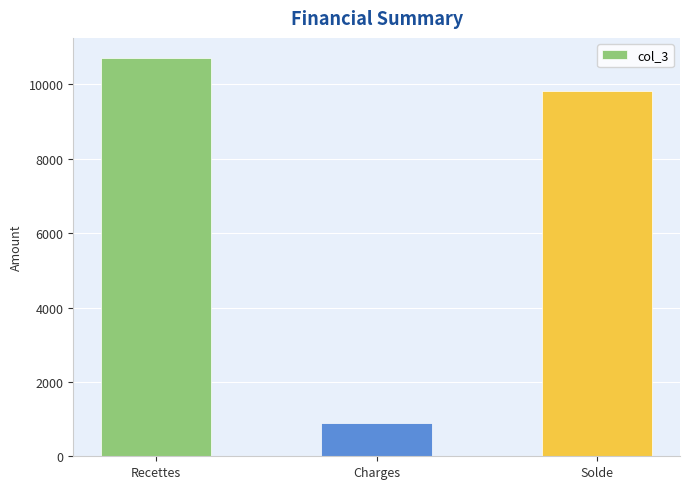

Are the bars horizontal?

No